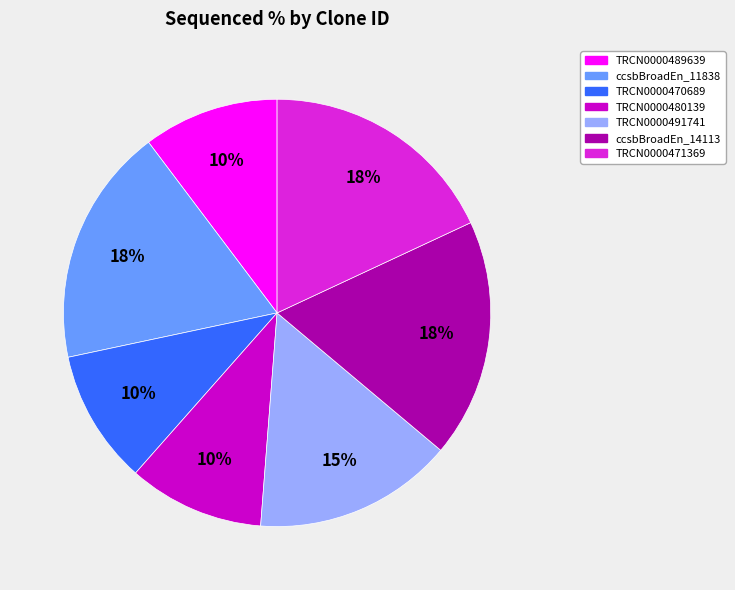

Is there any slice that represents more than half of the pie?

No